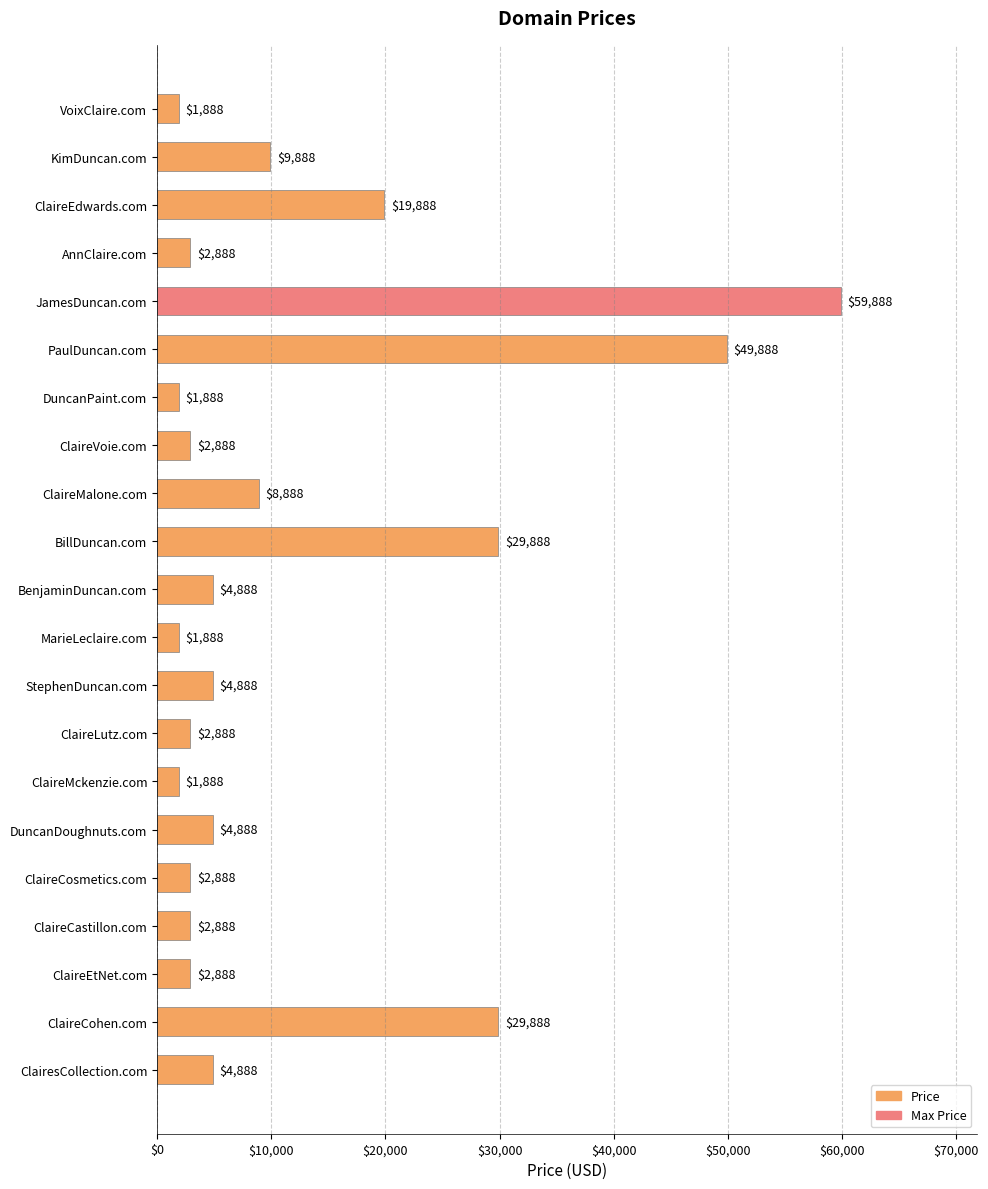

What is the ratio of the value at StephenDuncan.com to the value at DuncanPaint.com?

2.6